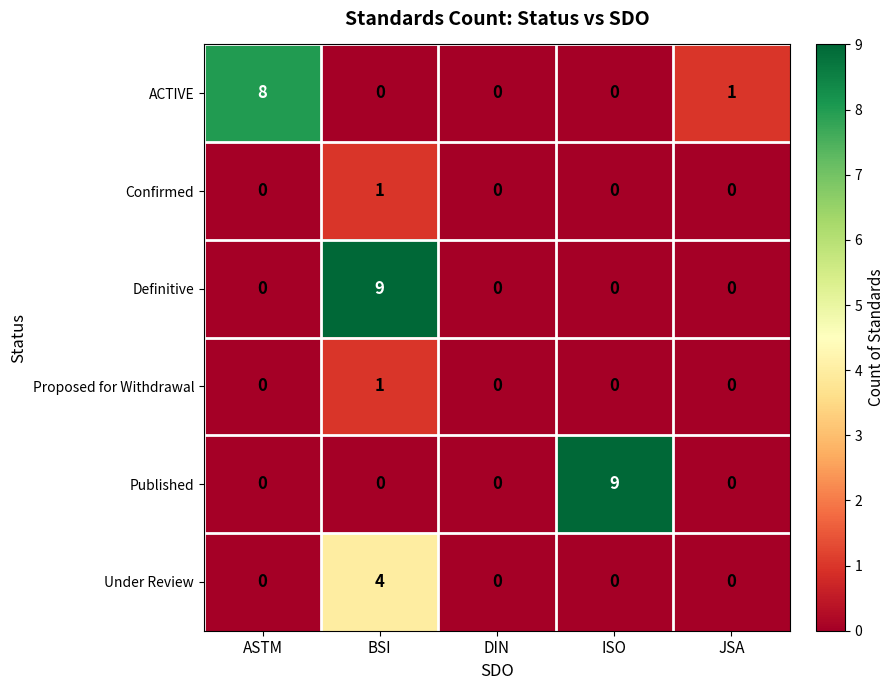

The Definitive series shows 15 at BSI. True or false?

False